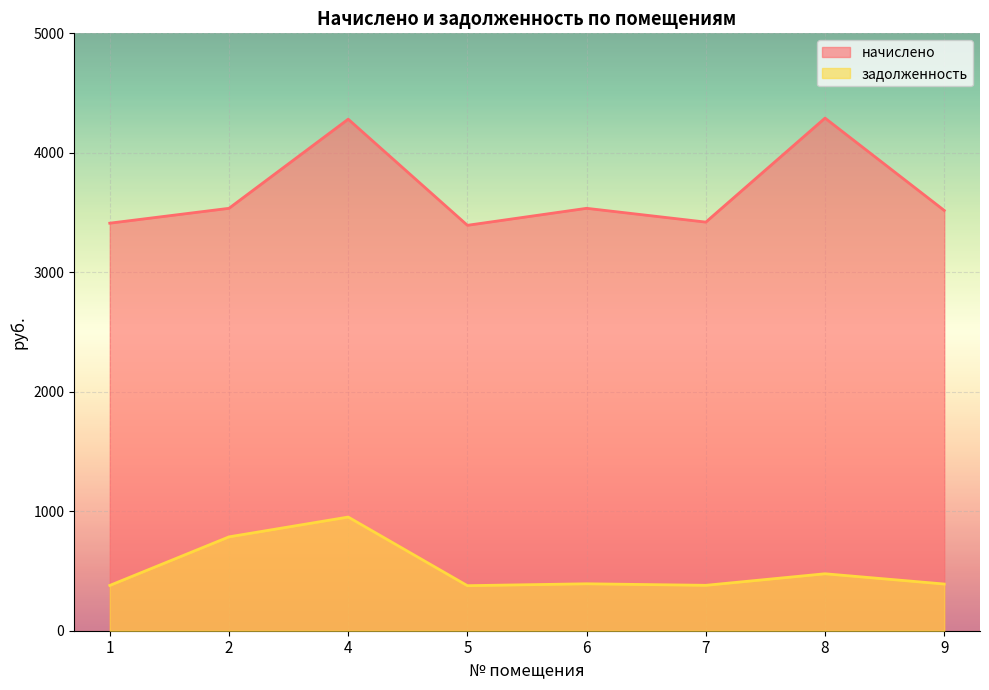

What is the value of the задолженность point at the 8th from the left?

390.9